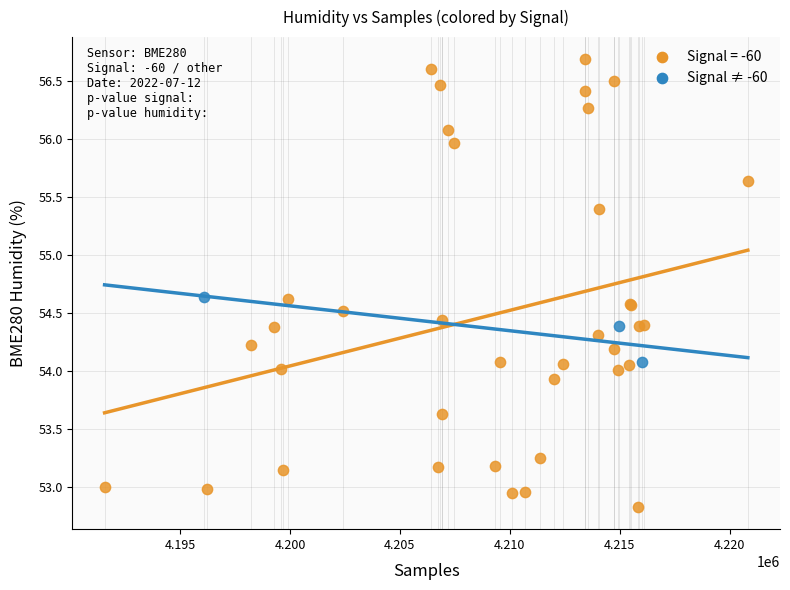

Which series contains the highest Y value?

Signal = -60